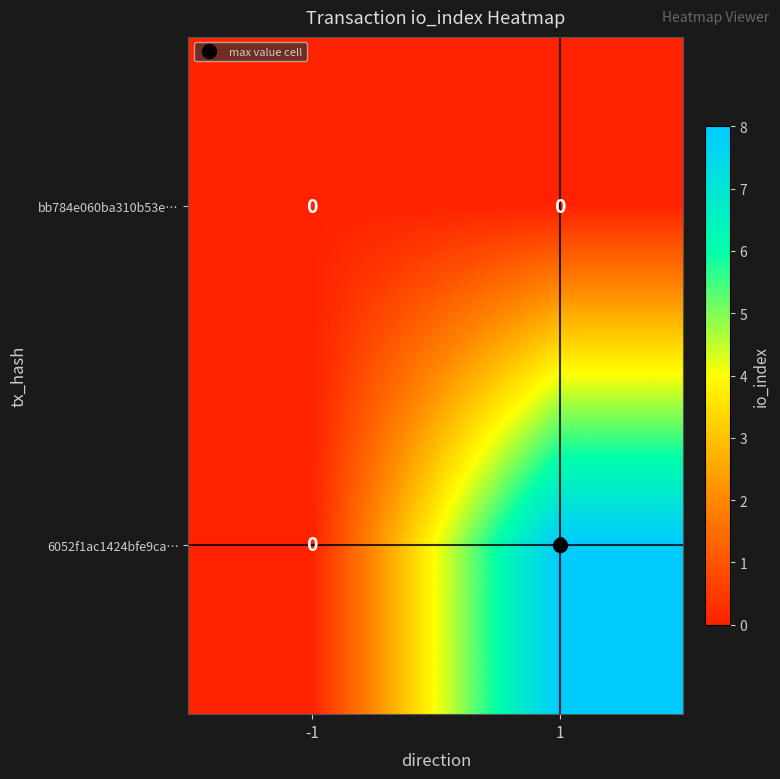

The value of 6052f1ac1424bfe9ca… at -1 is -3. True or false?

False